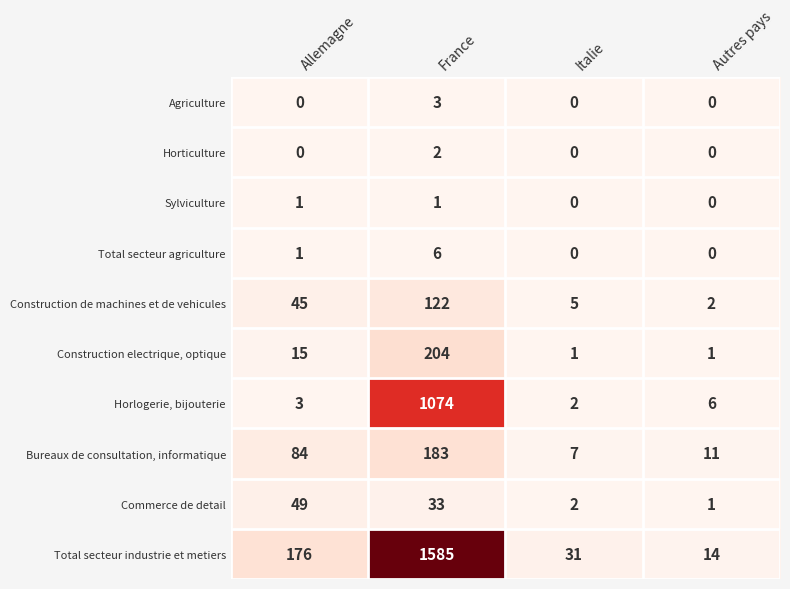

What is the spread (max minus min) of values at Autres pays?

14